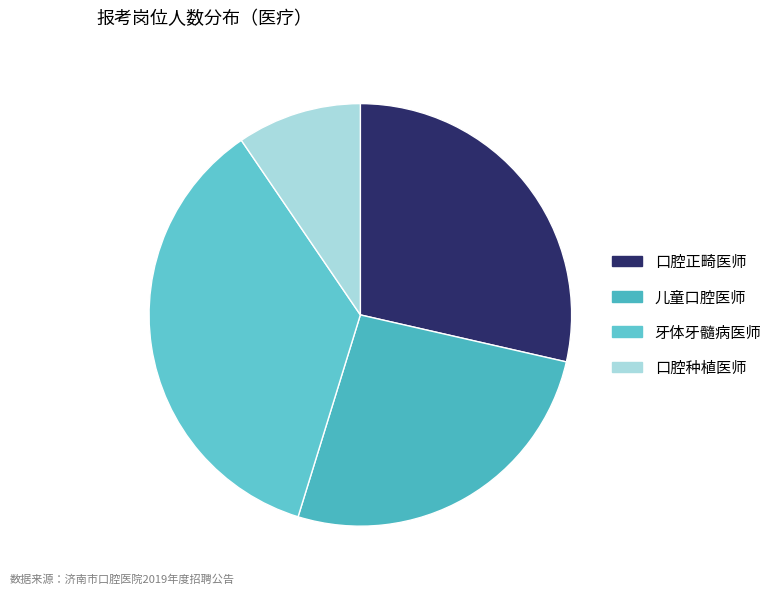

How many segments does this pie chart have?

4